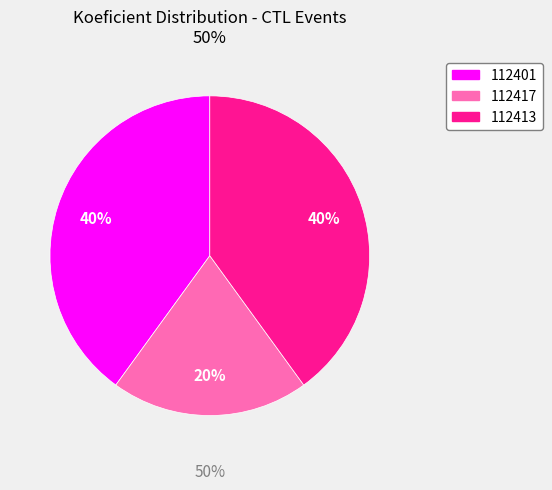

How many slices are in this pie chart?

3